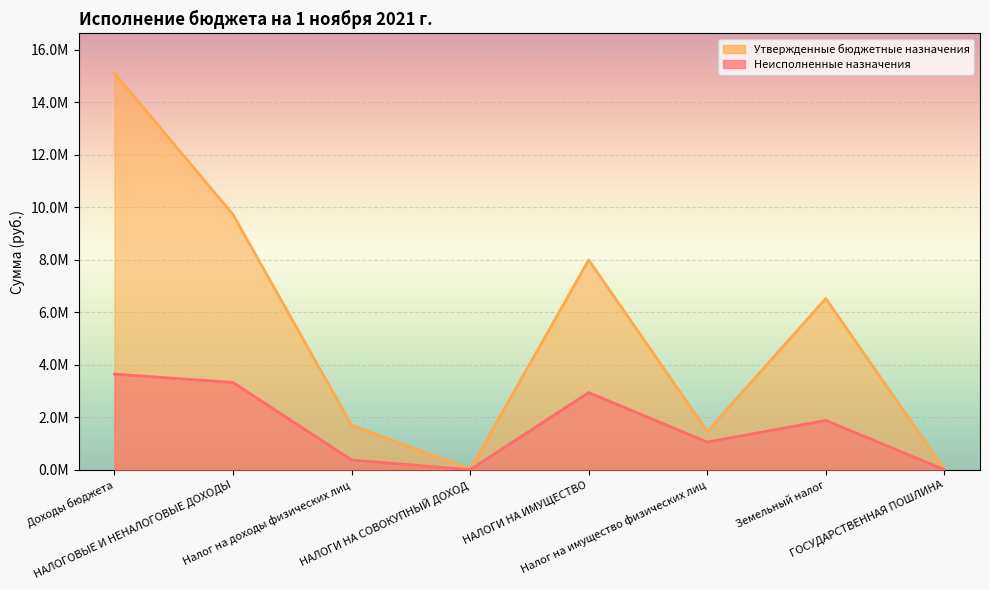

Where does the Неисполненные назначения series first go above 1885784?

Доходы бюджета